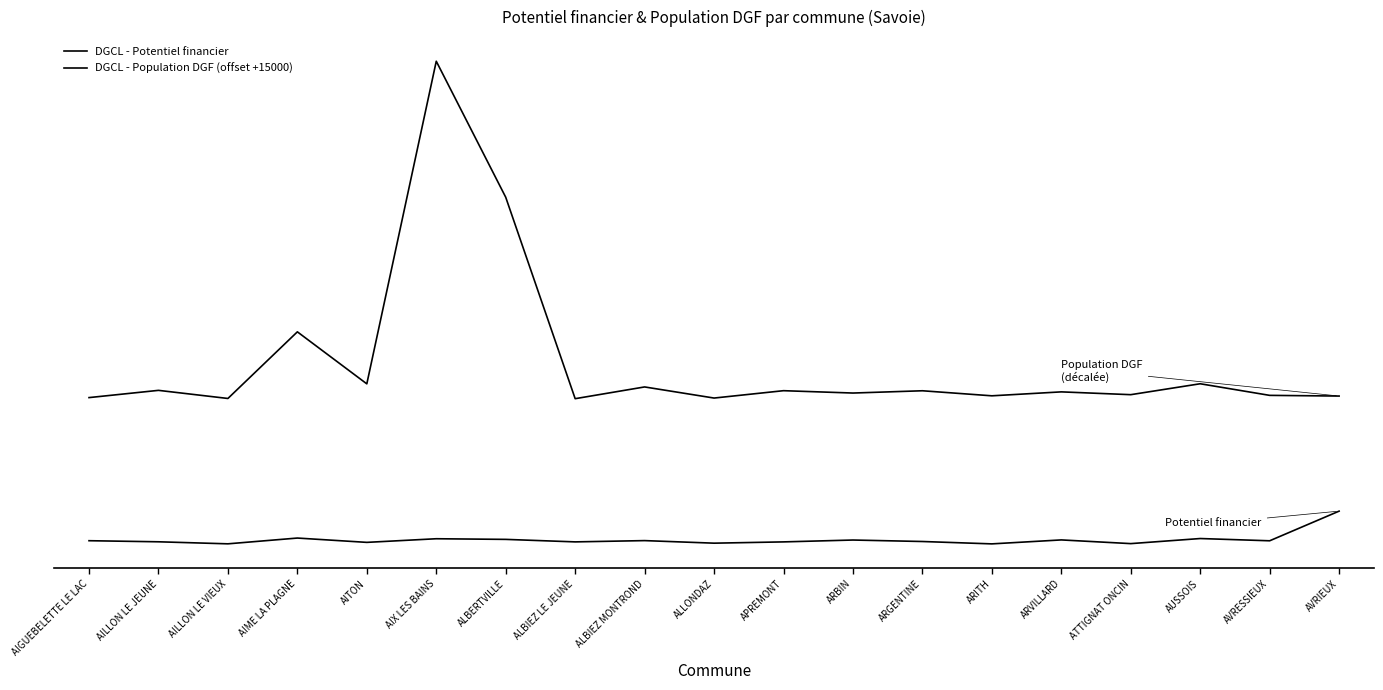

Which label corresponds to the smallest value in the chart?

ARITH